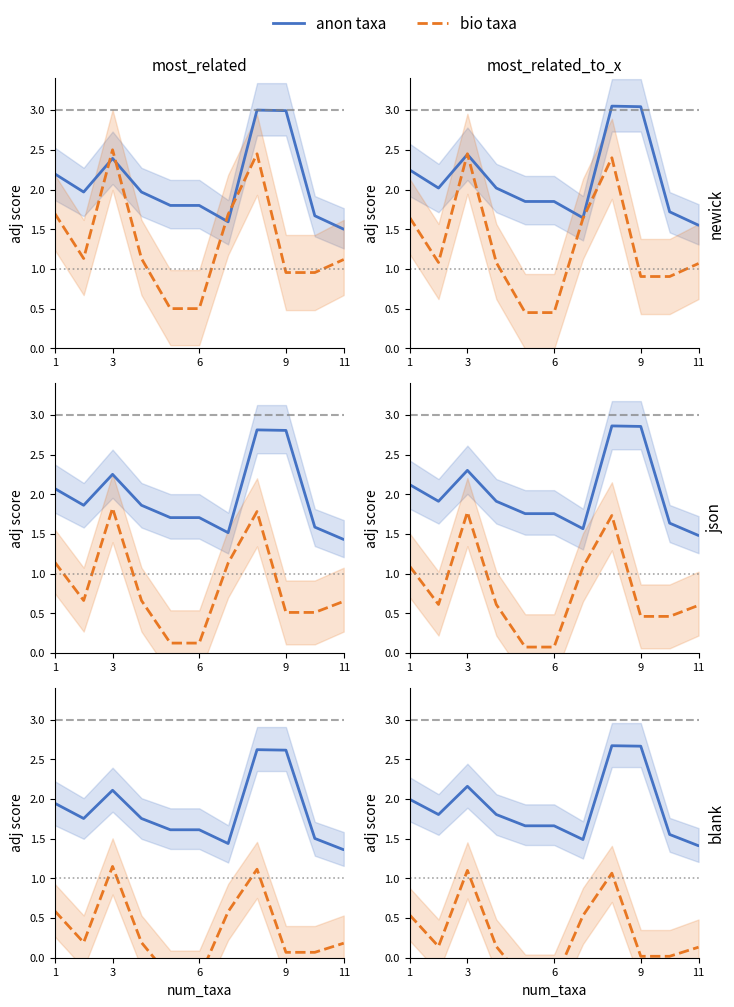

Reading right to left, transcribe all the data shown in this chart.

anon taxa: 1.4	1.6	2.7	2.7	1.5	1.7	1.7	1.8	2.2	1.8	2.0
bio taxa: 0.1	0.0	0.0	1.1	0.5	-0.3	-0.3	0.1	1.1	0.1	0.5